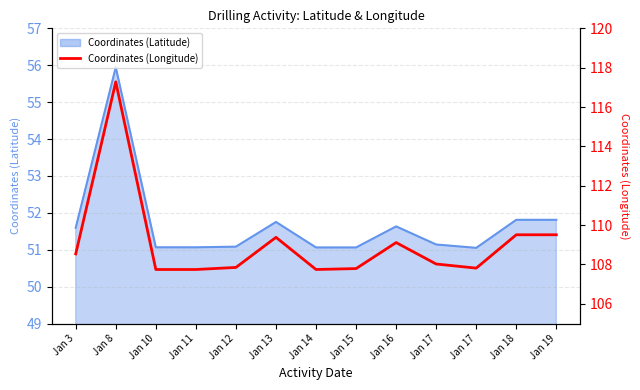

Reading right to left, what are all the values shown in this chart?

Jan 19=109.5	Jan 18=109.5	Jan 17=107.8	Jan 17=108.0	Jan 16=109.1	Jan 15=107.8	Jan 14=107.7	Jan 13=109.4	Jan 12=107.9	Jan 11=107.7	Jan 10=107.7	Jan 8=117.3	Jan 3=108.5